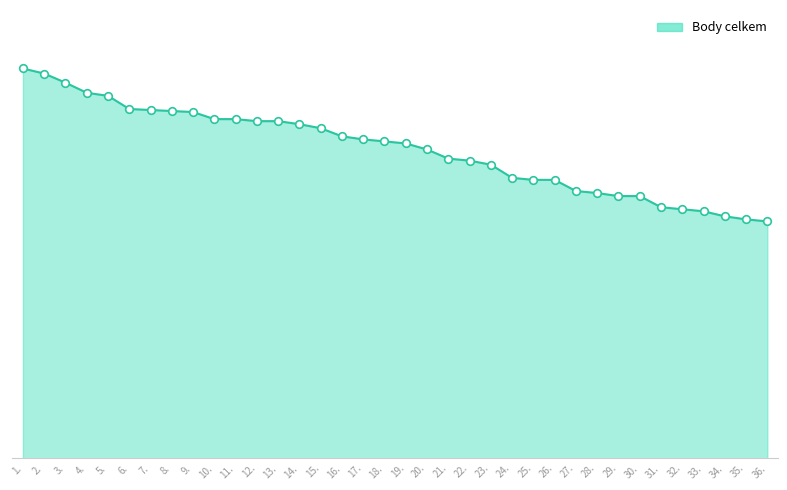

At which category is the sum across all series the highest?

1.